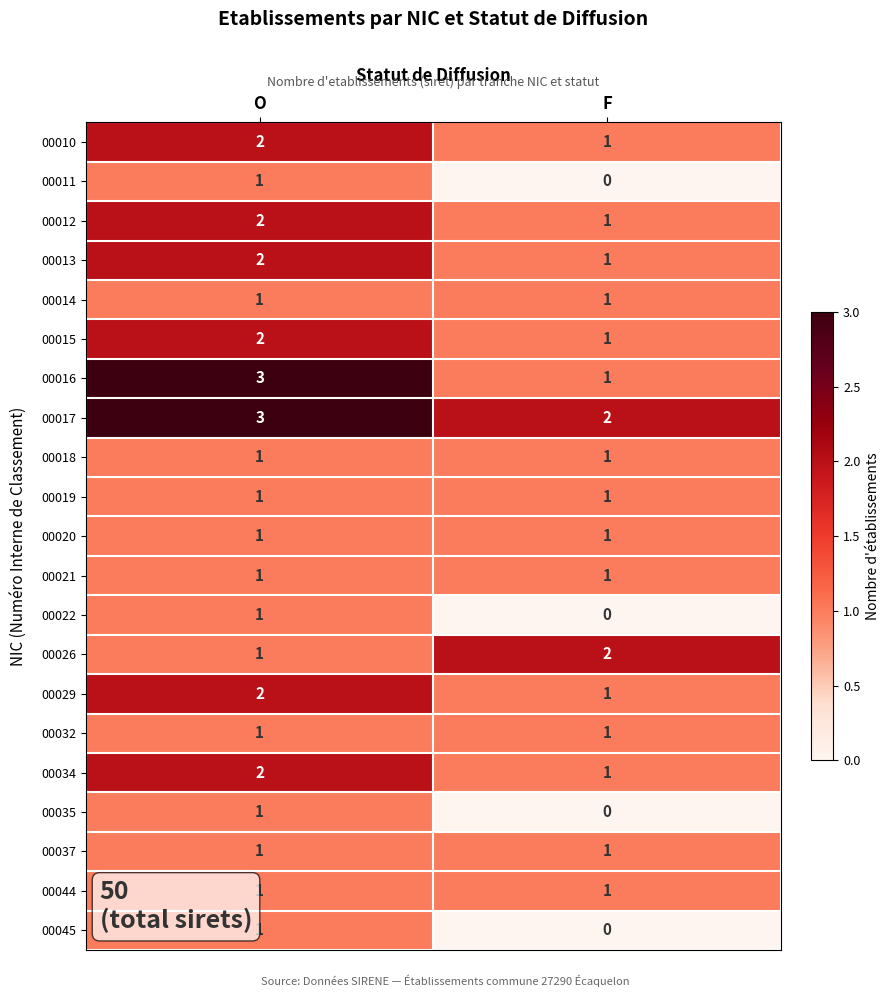

At which category is the sum across all series the highest?

O